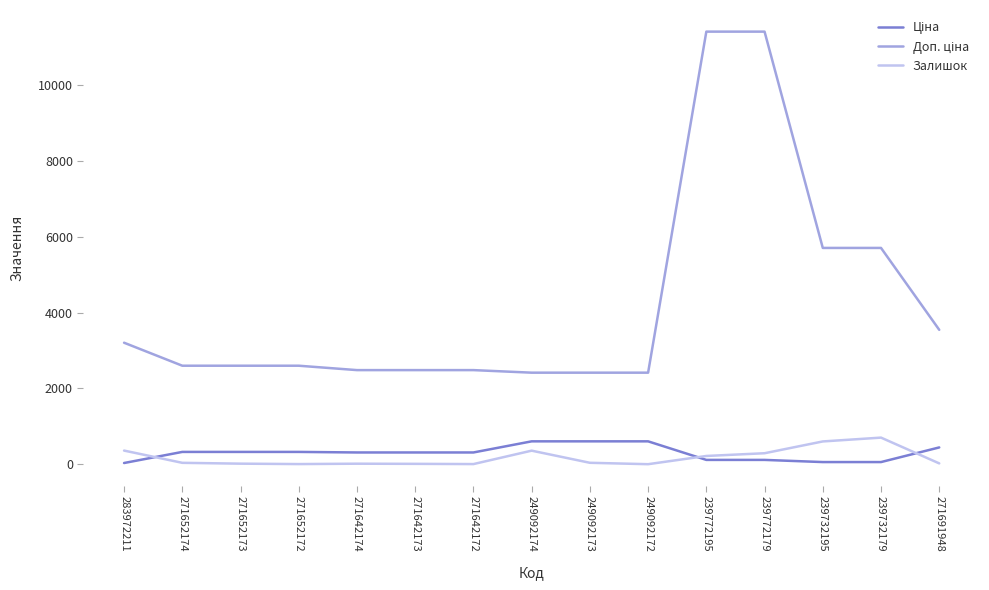

Is it true that Залишок equals 38.0 at 249092173?

True